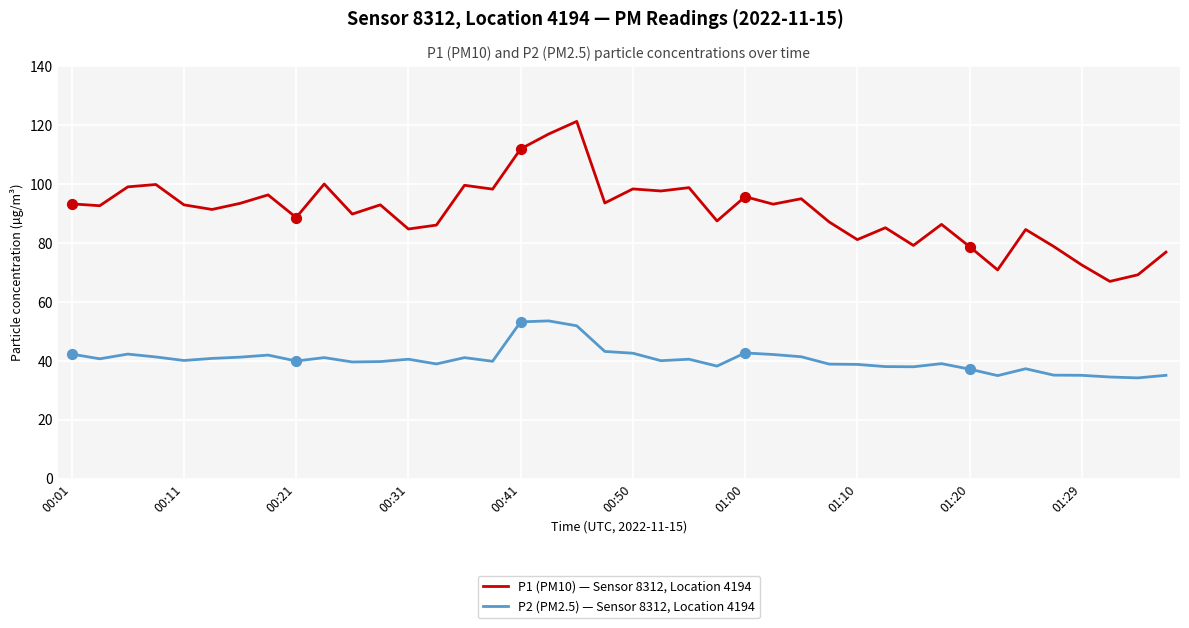

Rank the series by their maximum value, from highest to lowest.

P1 (PM10) — Sensor 8312, Location 4194, P2 (PM2.5) — Sensor 8312, Location 4194